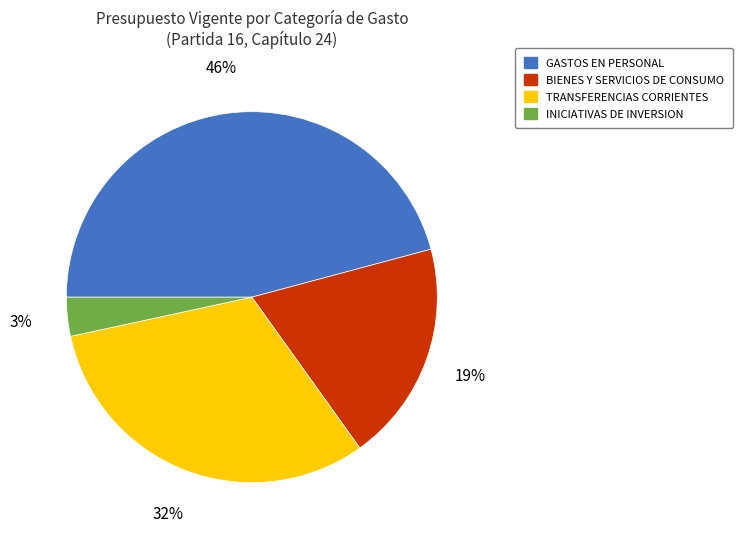

Approximately how many times larger is the value at GASTOS EN PERSONAL compared to BIENES Y SERVICIOS DE CONSUMO?

2.4